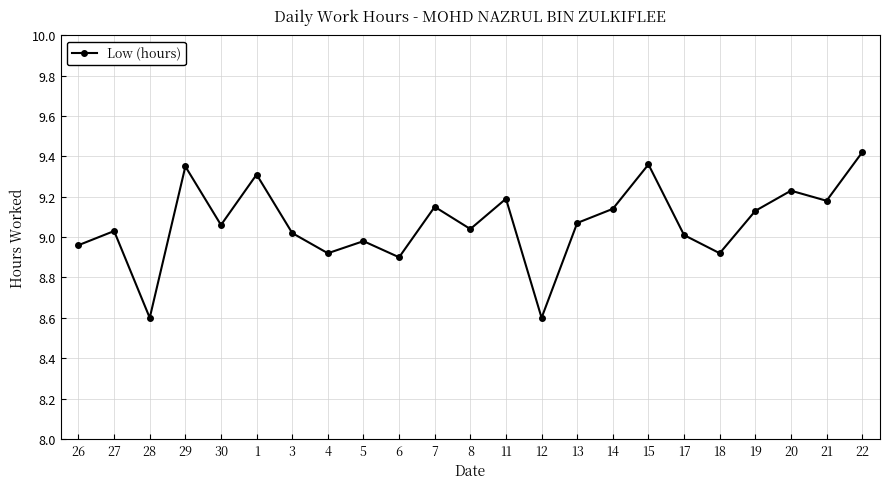

What is the sum of the values at 8 and 1?

18.4